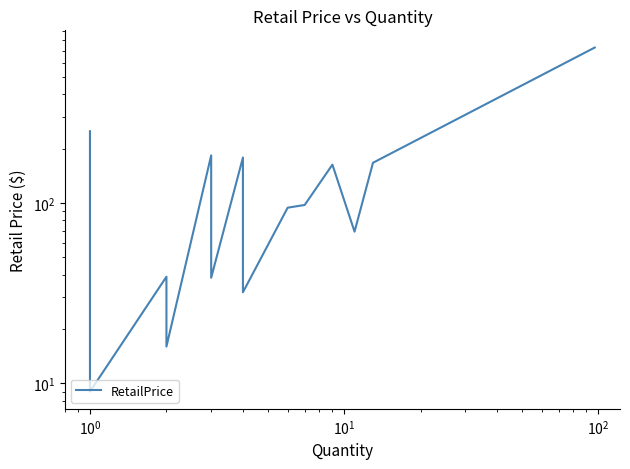

Is it true that the value at 19 is 160.5?

False